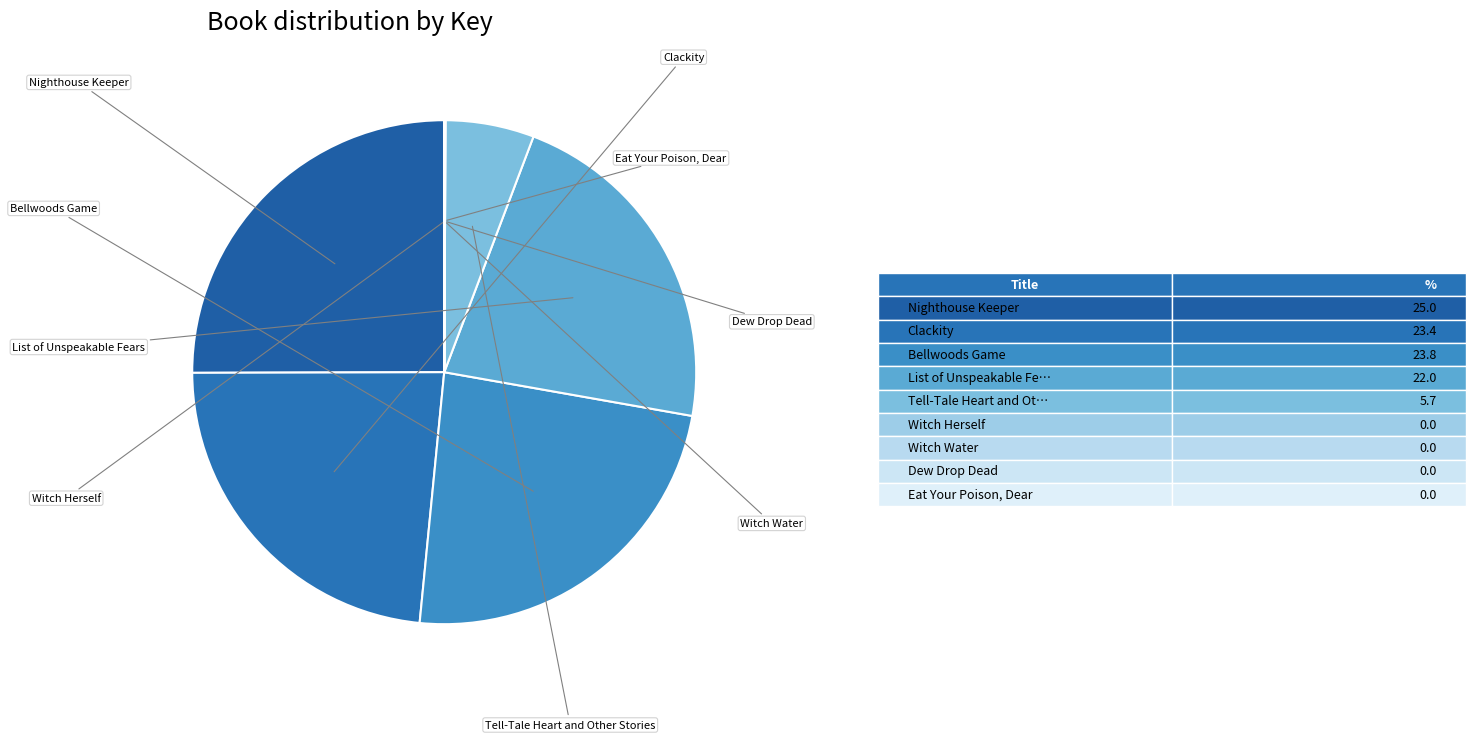

To the nearest percent, what is the difference between the largest and smallest slice percentages?

25%